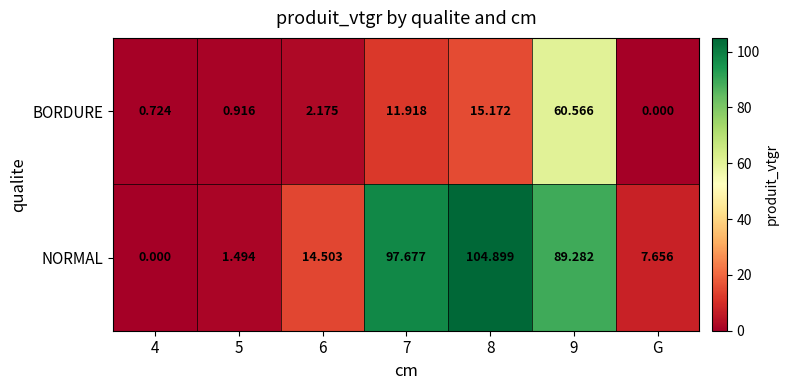

Which series has the largest range (max minus min)?

NORMAL